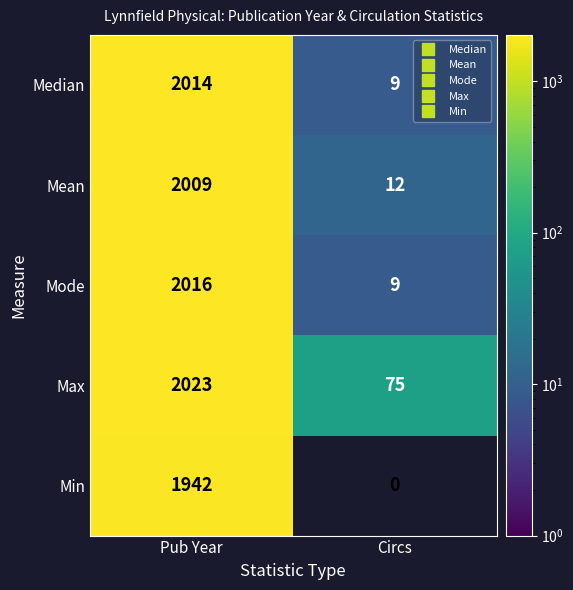

What is the greatest value displayed?

2023